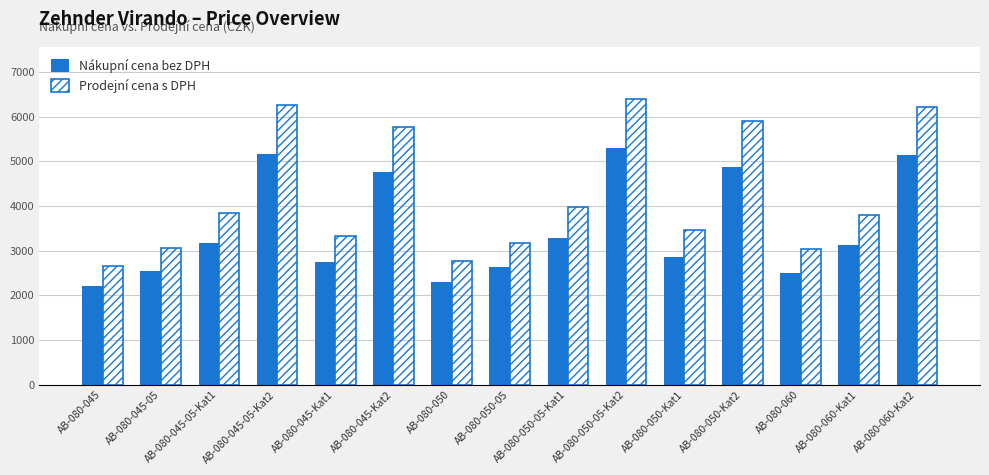

What value does the Nákupní cena bez DPH series have at AB-080-060-Kat2?

5144.6